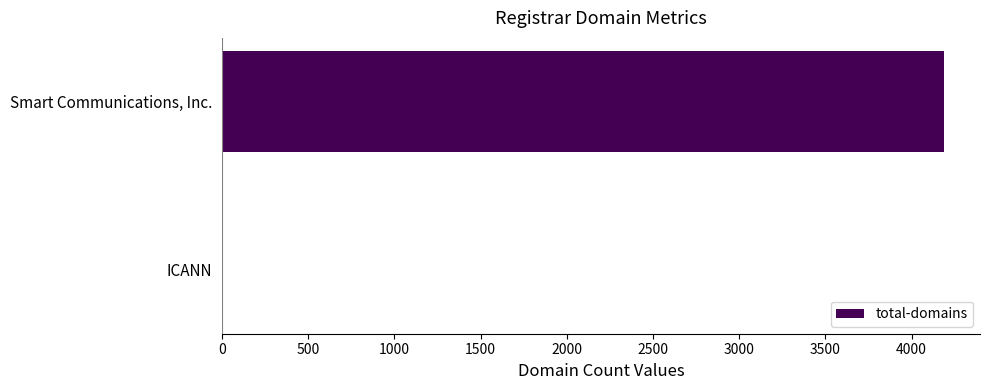

At which category does the chart reach its peak across all series?

Smart Communications, Inc.